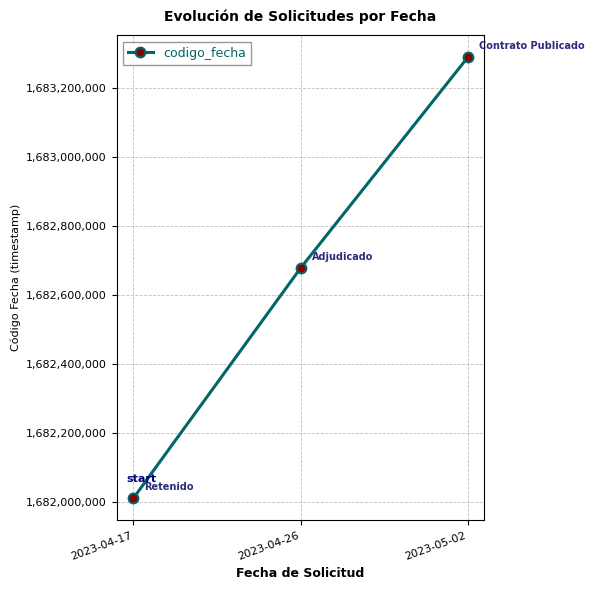

Which has a higher value, 2023-04-26 or 2023-04-17?

2023-04-26